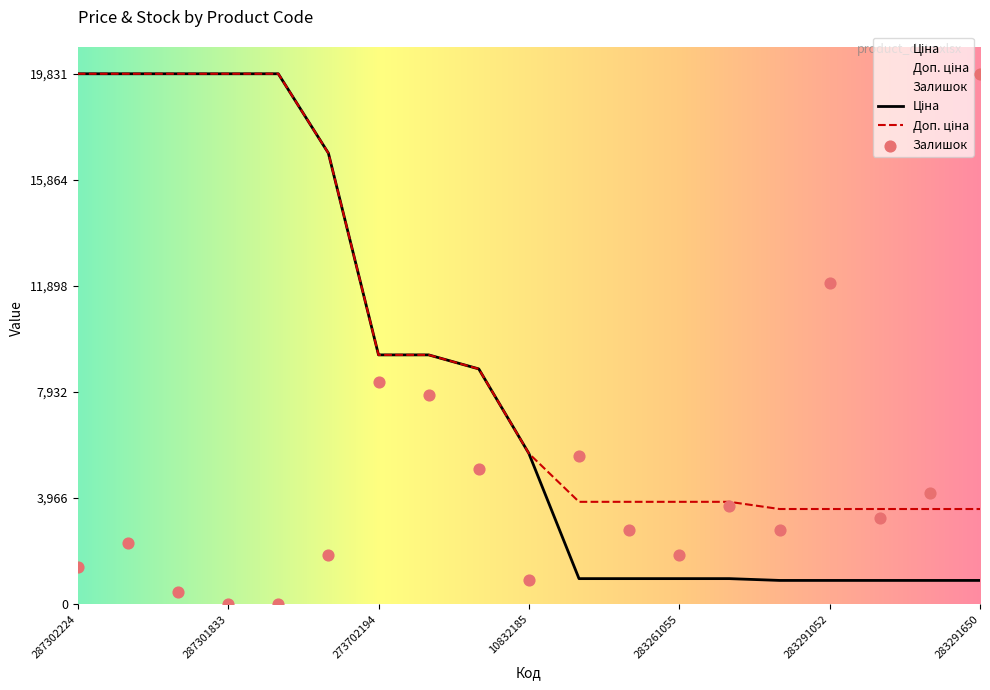

What are all the series names shown in the legend?

Ціна, Доп. ціна, Залишок